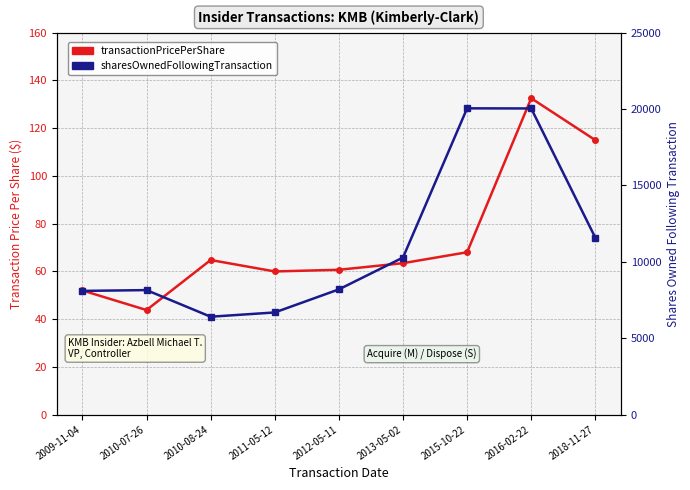

Which series changed the most between 2012-05-11 and 2018-11-27?

sharesOwnedFollowingTransaction